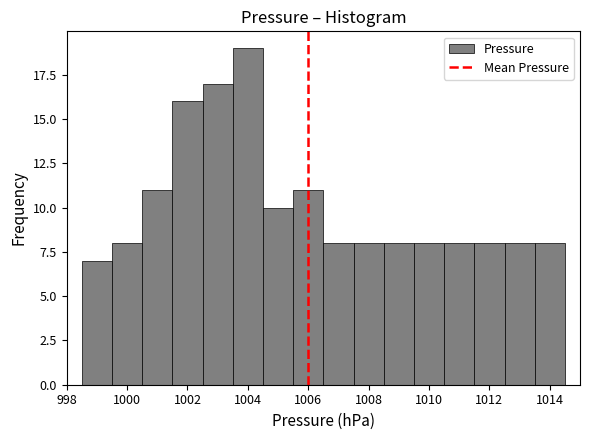

What is the height of the bar covering 1012.5 to 1013.5 on the x-axis? Neither the bar edges nor the heights are printed on the chart, so give them approximately, as read against the axes.

8